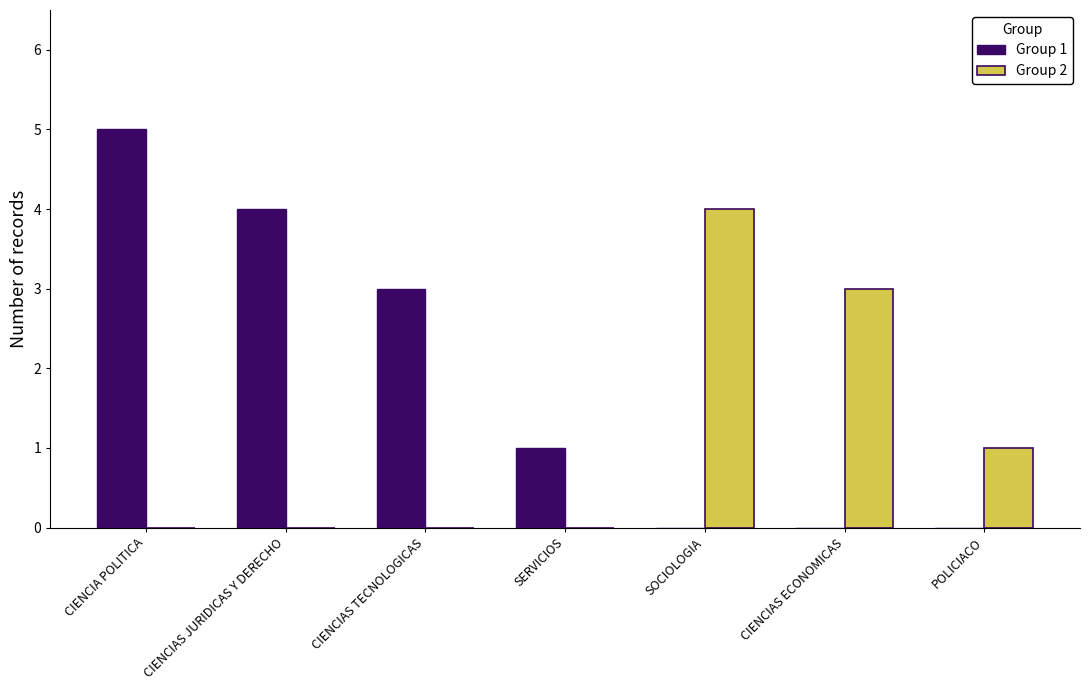

What is the greatest value displayed?

5